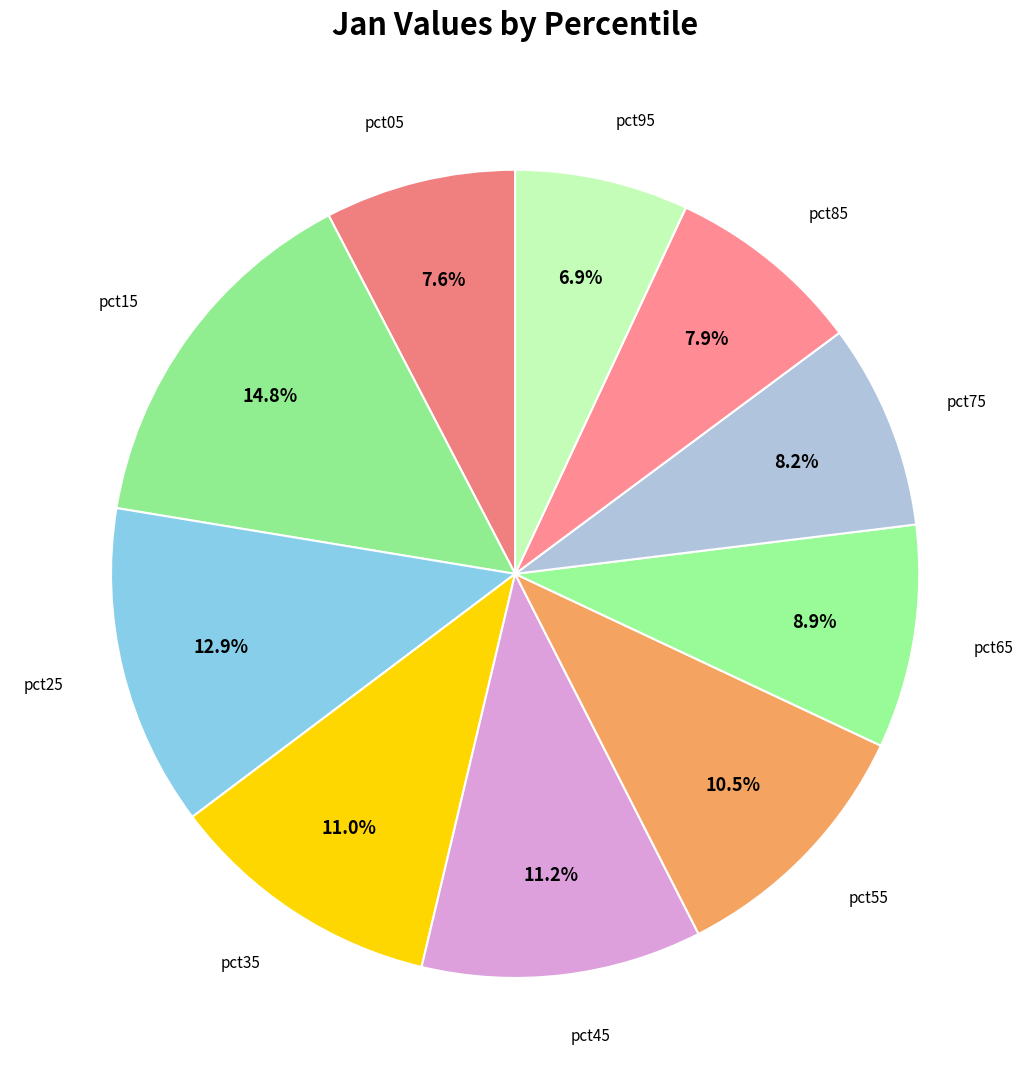

Count the number of slices in the pie.

10